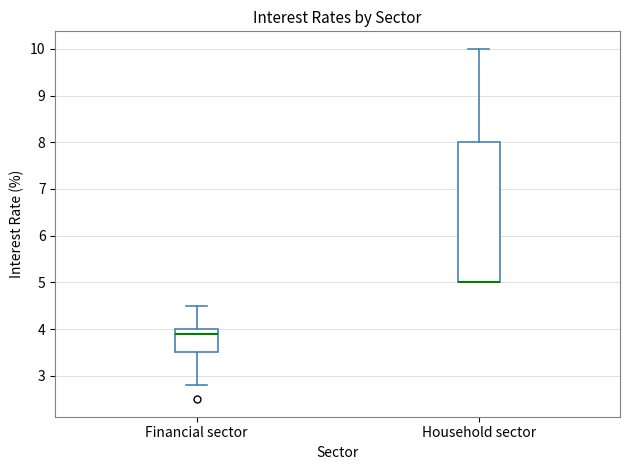

Reading left to right, read every box against the y-axis: the position of its median line, the range the box covers, and the ends of its whiskers. The values are not printed on the chart, so give them approximately, as read against the axis.

Financial sector: median 3.9, box 3.5 to 4.0, whiskers 2.8 to 4.5
Household sector: median 5.0 (drawn on the box's lower edge), box 5.0 to 8.0, whiskers 5.0 to 10.0